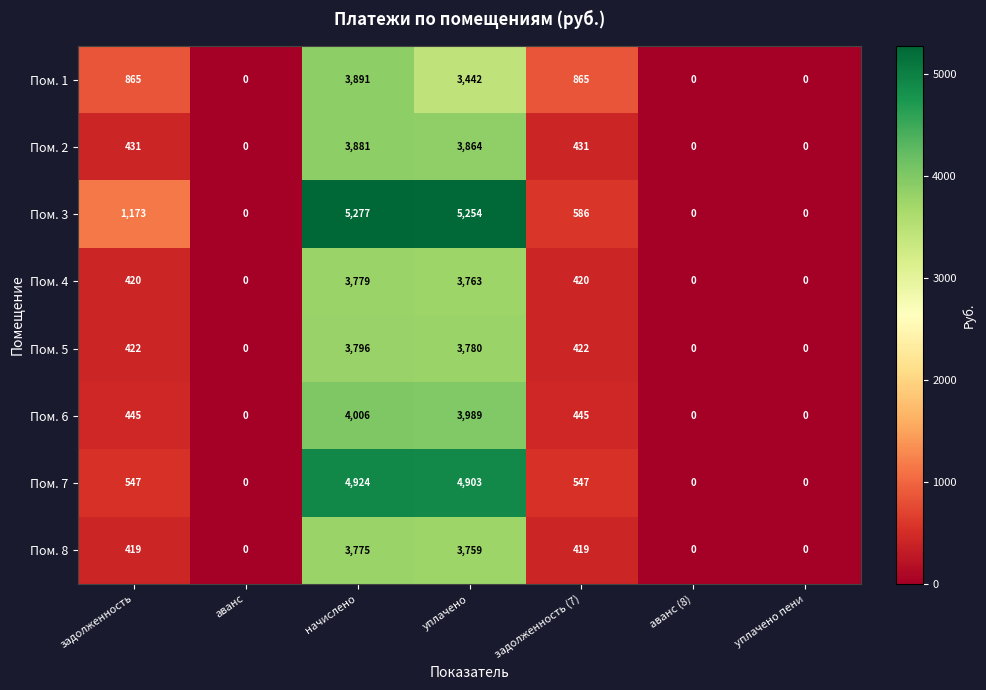

True or false: Пом. 1 has a value of 3891 at начислено.

True